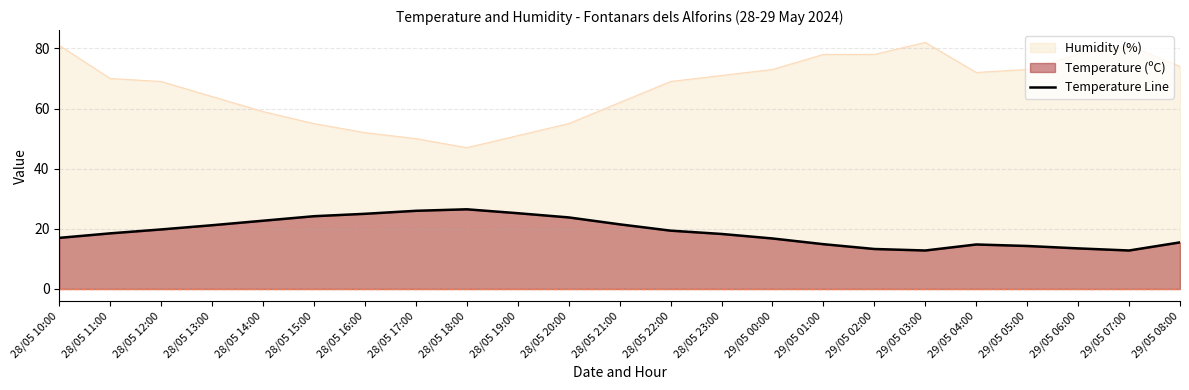

What value does the data have at 28/05 15:00?

24.2